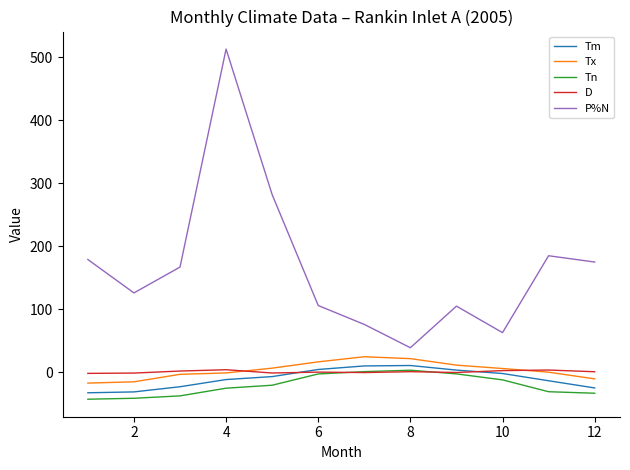

True or false: Tn and P%N cross at least once.

False